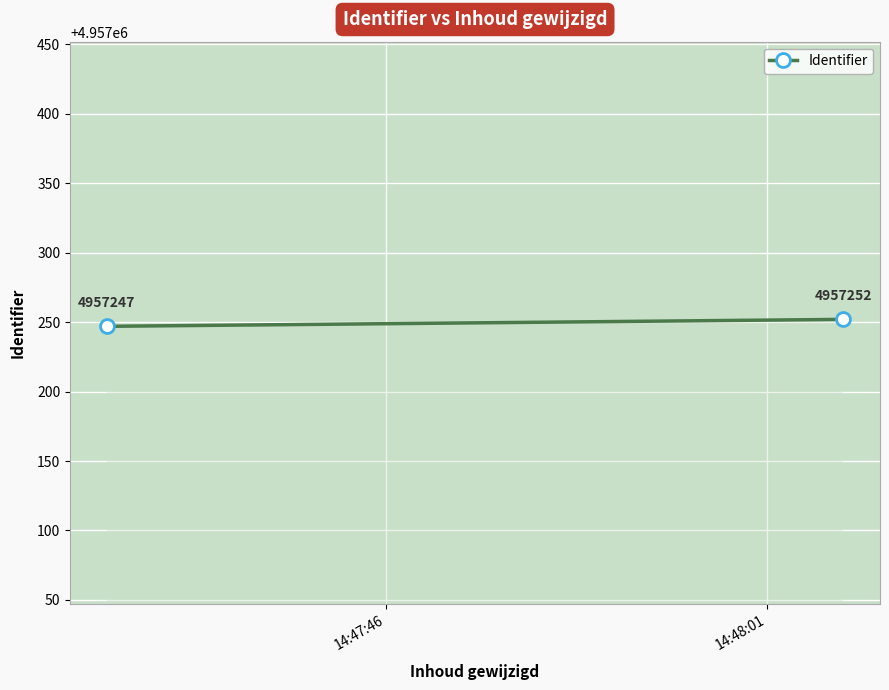

What is the sum of all values?

9914499